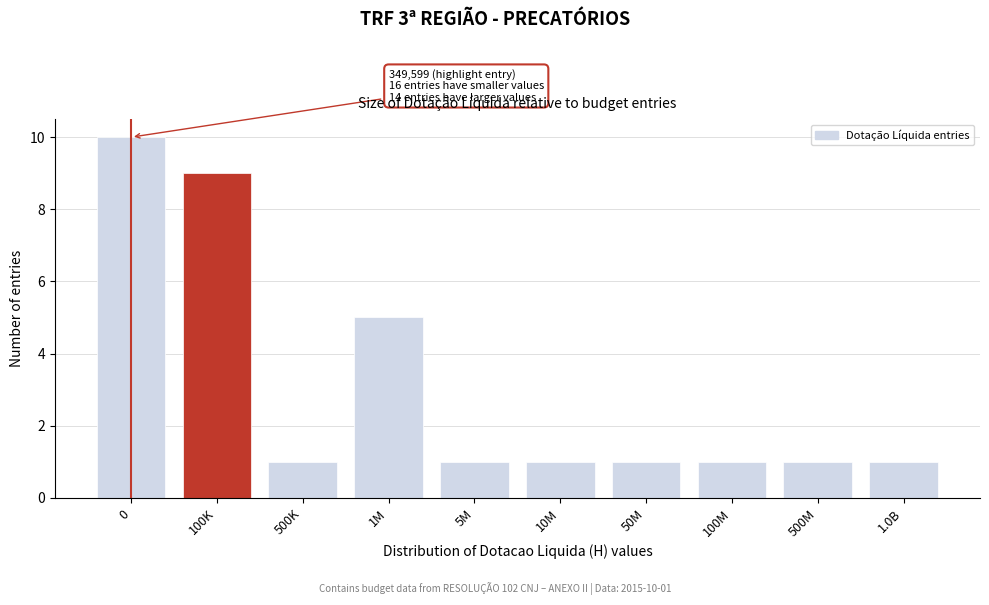

Reading left to right, transcribe all the data shown in this chart.

0=10	100K=9	500K=1	1M=5	5M=1	10M=1	50M=1	100M=1	500M=1	1.0B=1